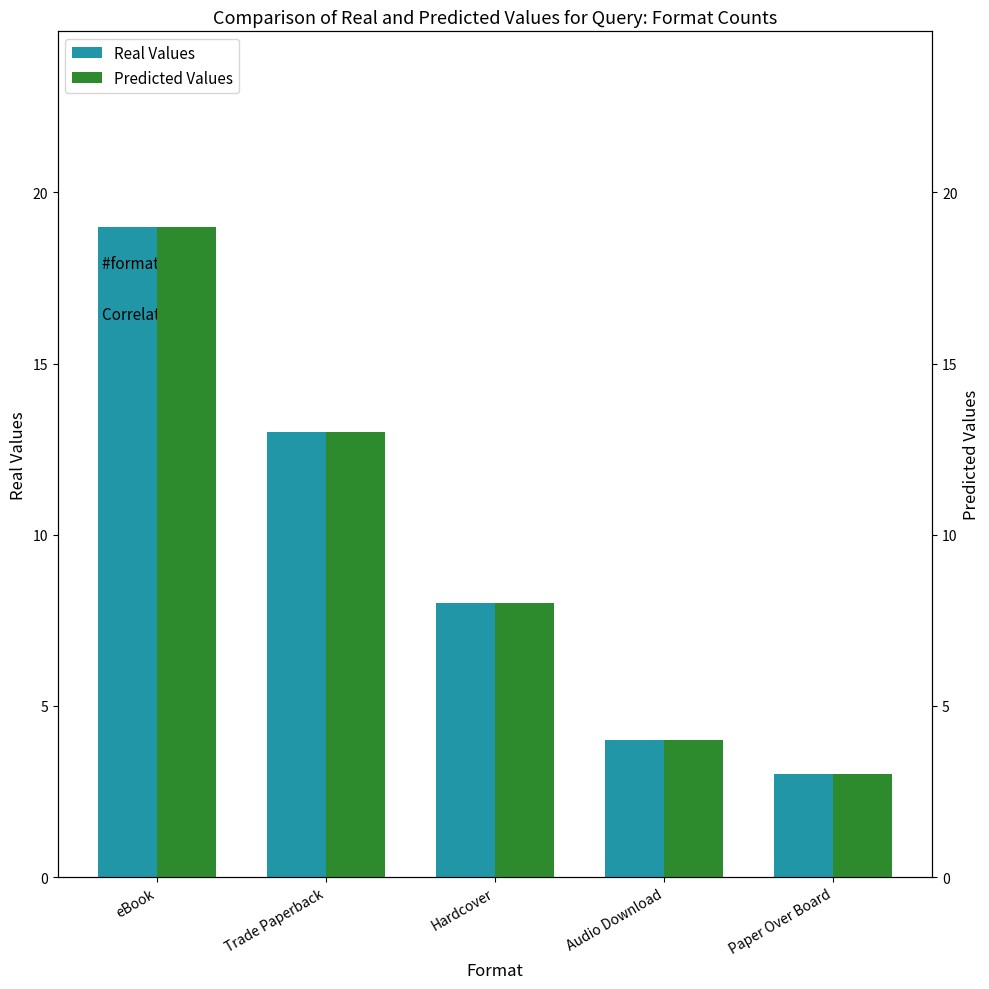

Rank the series by their maximum value, from lowest to highest.

Real Values, Predicted Values